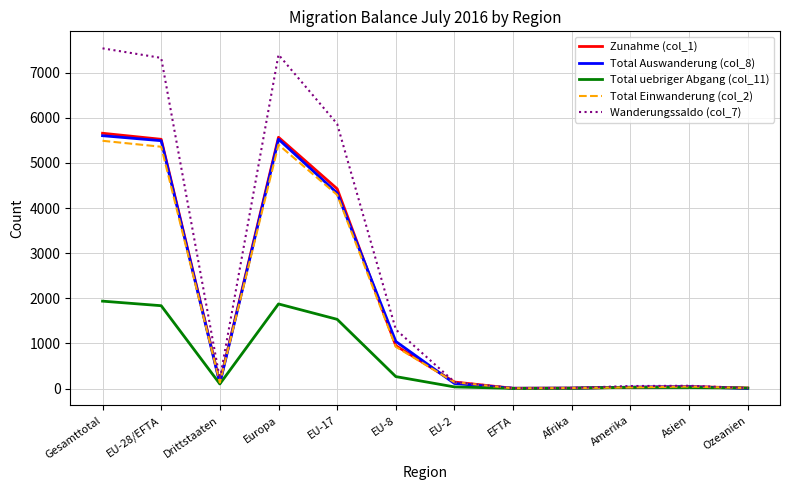

What value does the Total Einwanderung (col_2) series have at EU-17, to the nearest 100?

4300